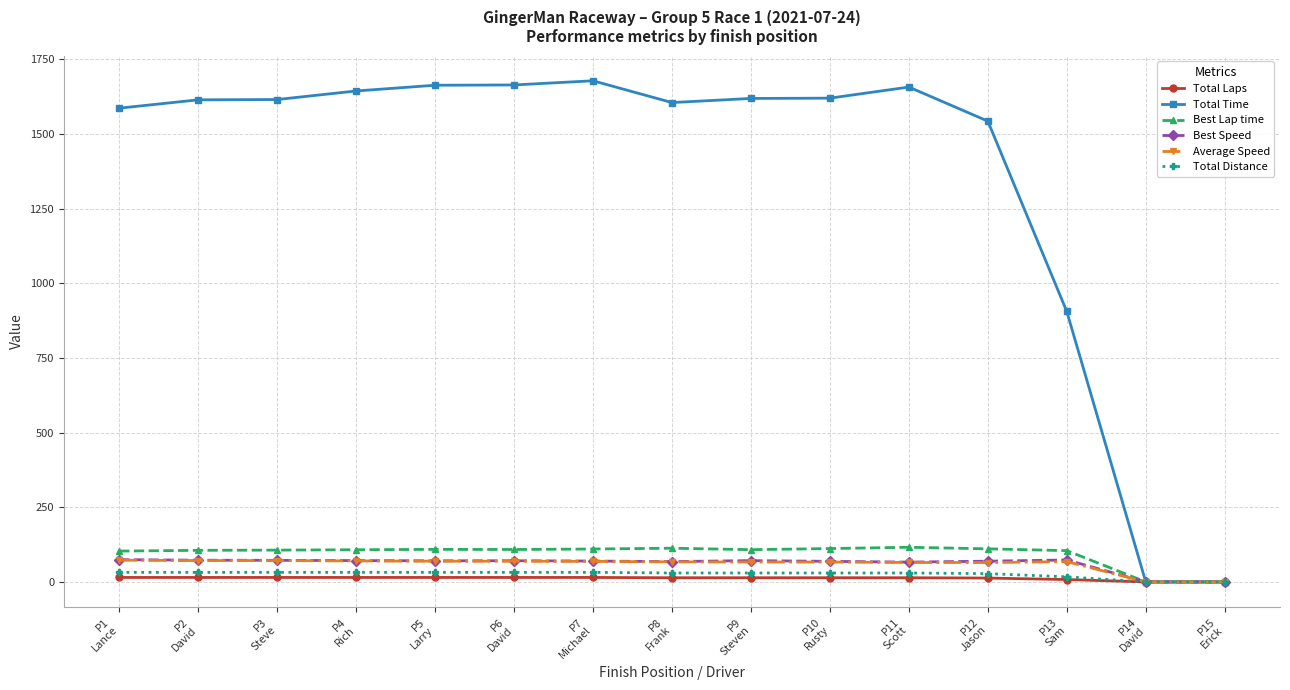

What is the value of the Average Speed point at the 3rd from the left?

71.5